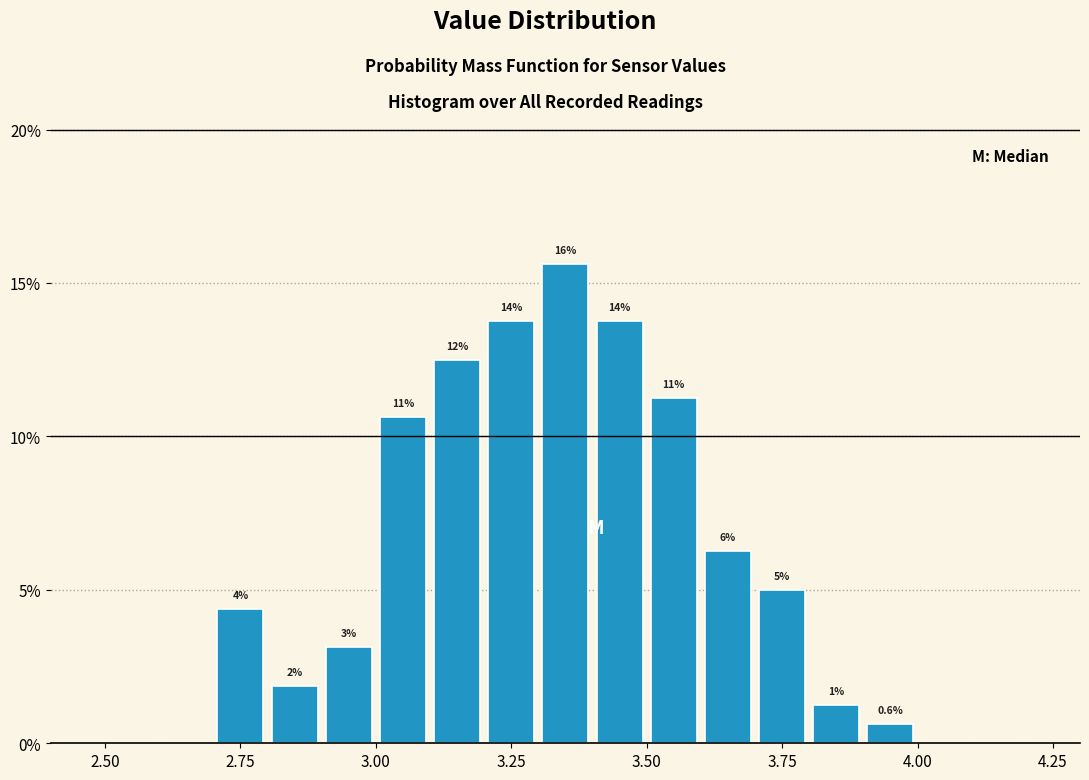

Read against the x-axis, roughly where is the centre of the tallest bar?

3.35